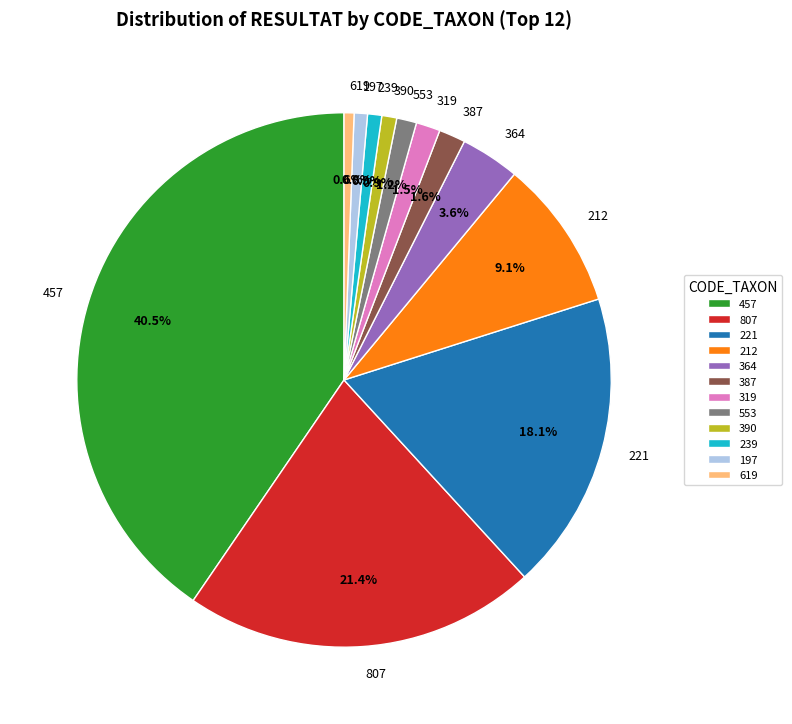

Is the sum of 212 and 197 greater than half?

No